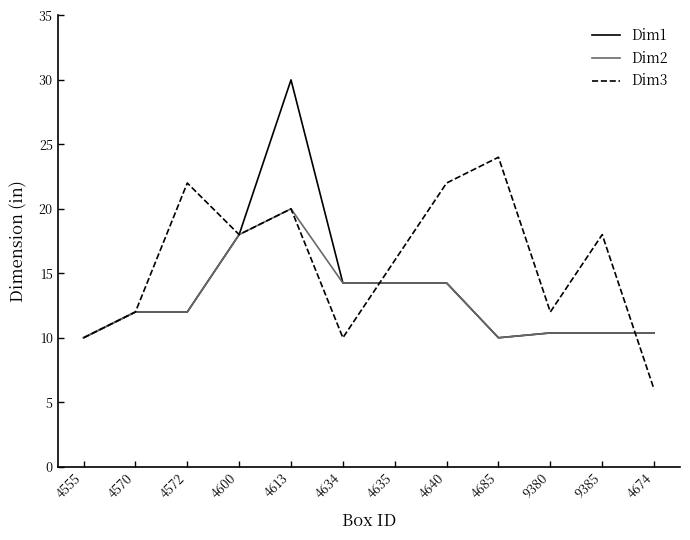

List the series in order of their overall mean, lowest first.

Dim2, Dim1, Dim3